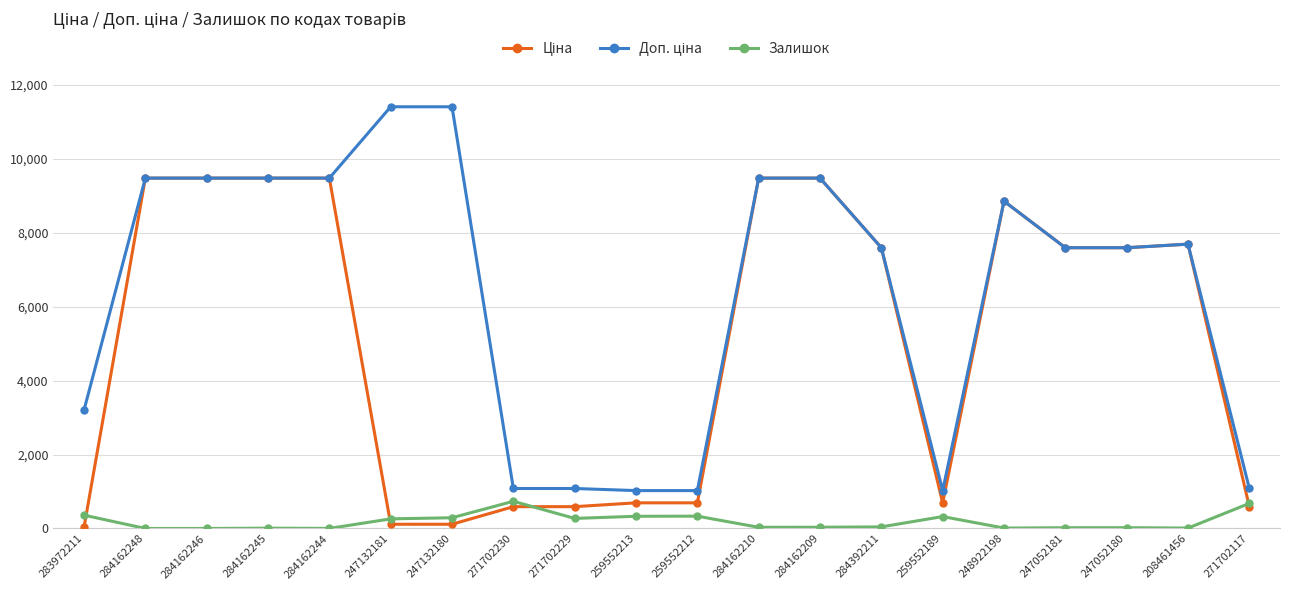

How many lines are shown in the chart?

3